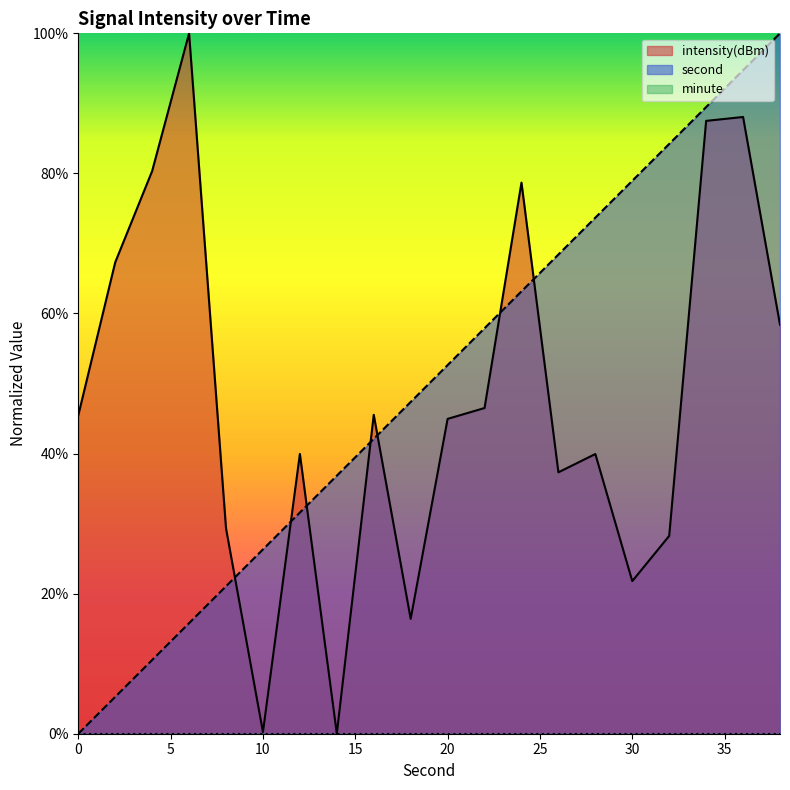

True or false: second and intensity cross at least once.

True